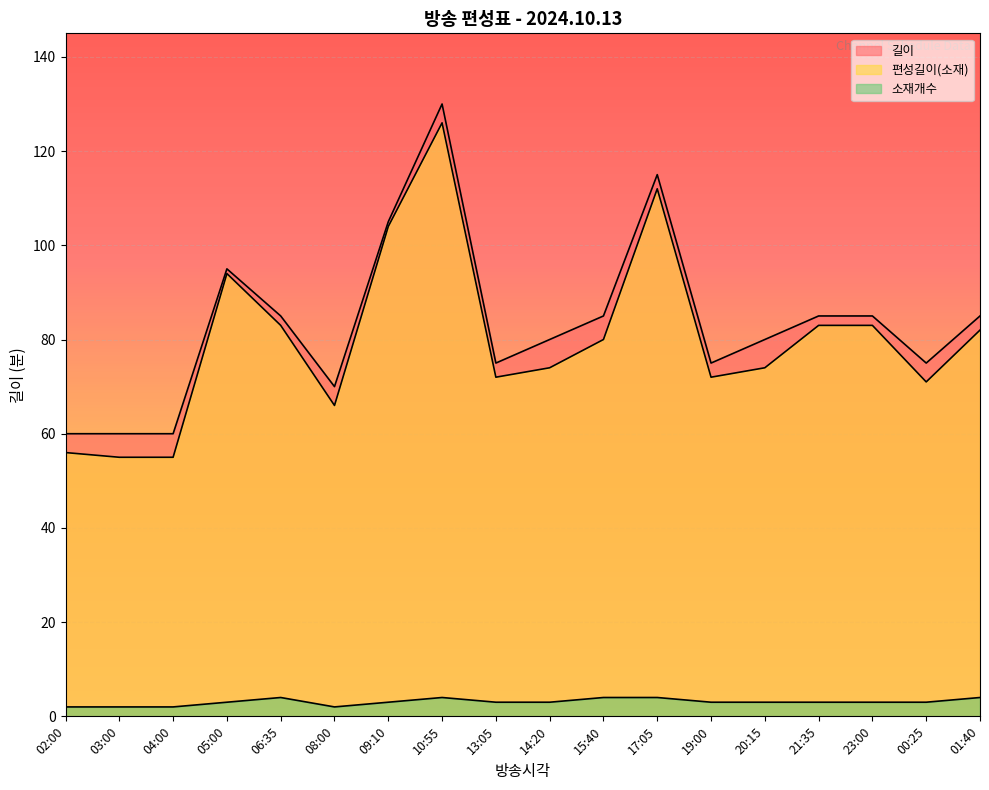

Where is the first local minimum for 편성길이(소재)?

08:00